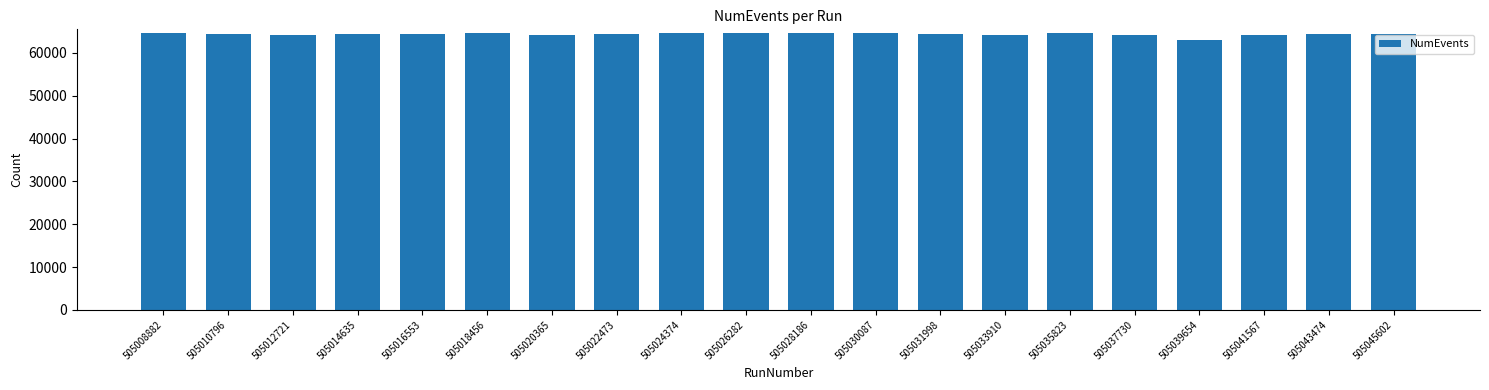

What value does the data have at 505020365?

64261